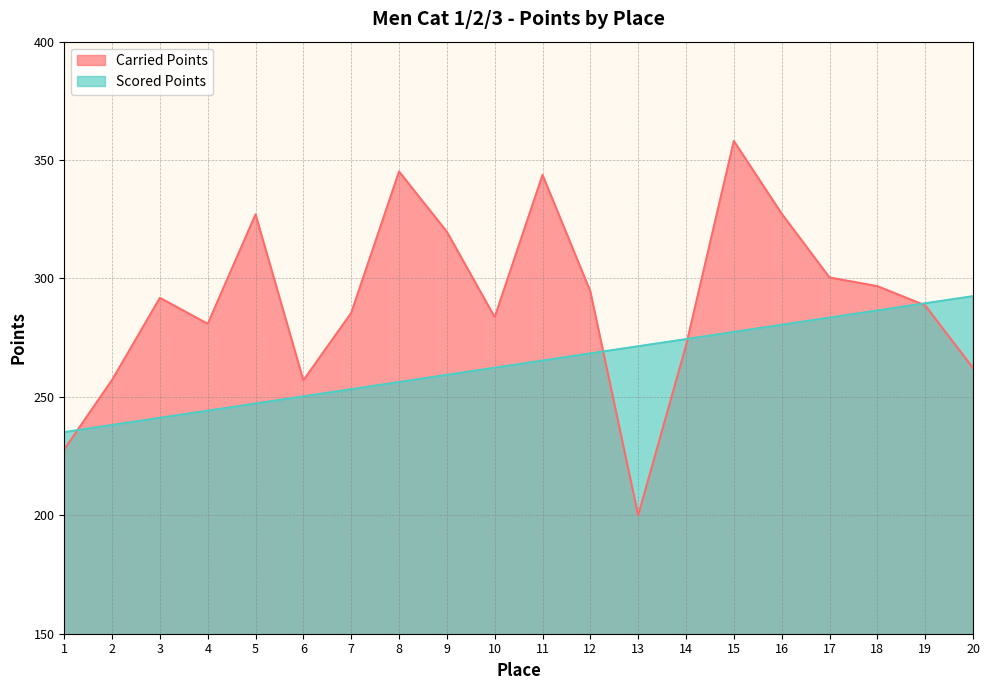

True or false: Scored Points has more than 0 points higher than both neighbors.

False